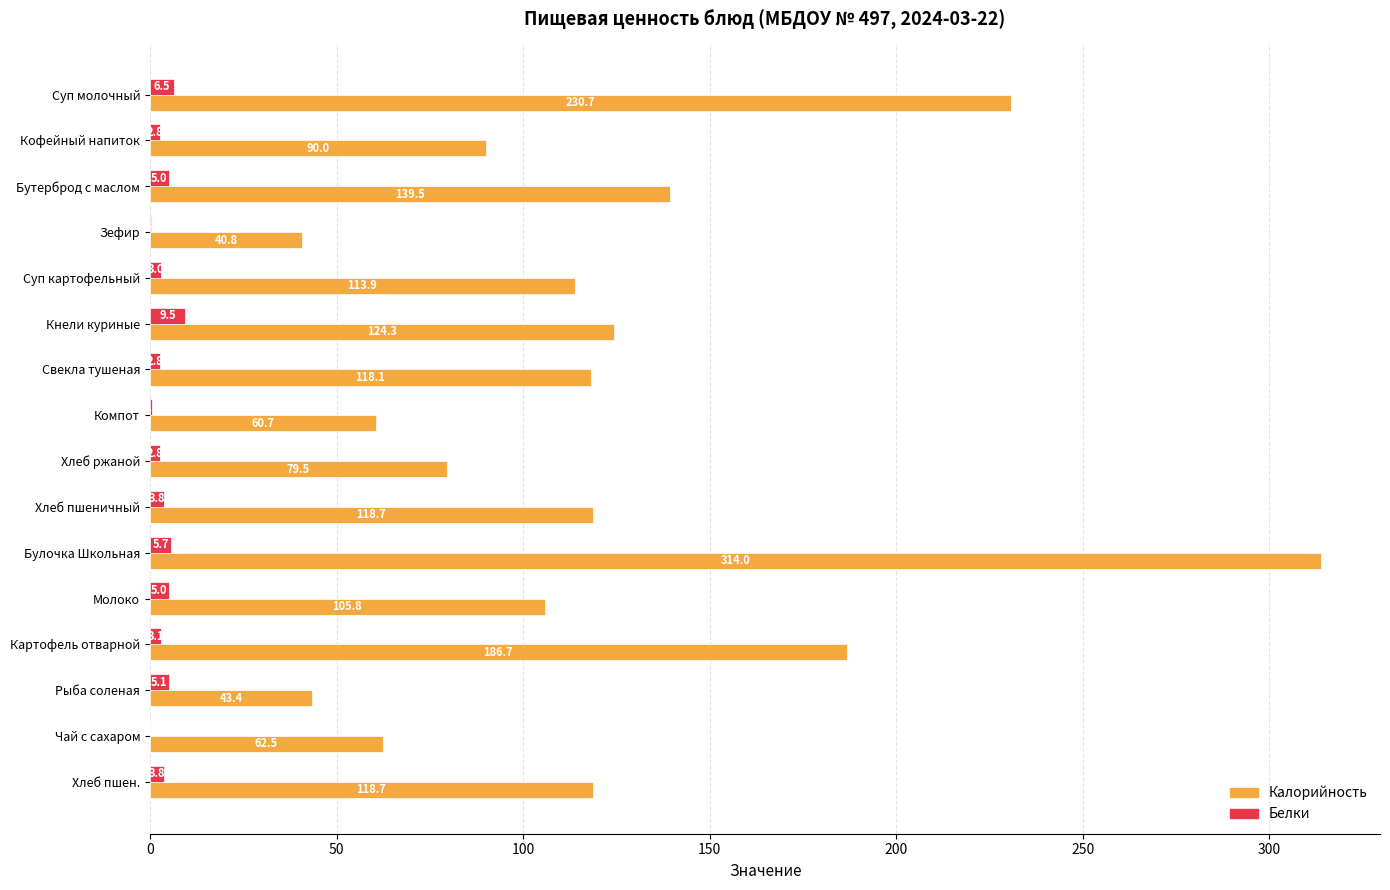

What value does the Калорийность series have at Хлеб ржаной?

79.5